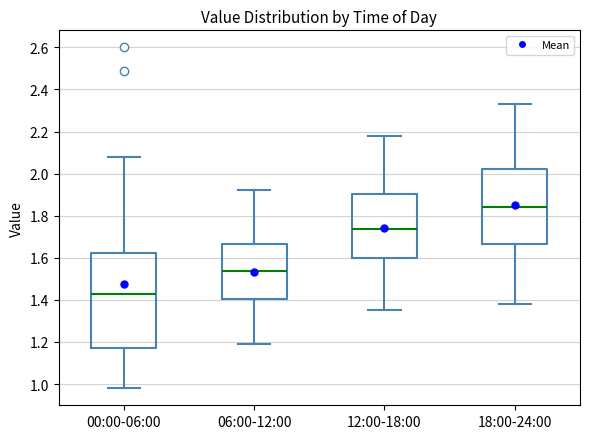

Reading left to right, read every box against the y-axis: the position of its median line, the range the box covers, and the ends of its whiskers. The values are not printed on the chart, so give them approximately, as read against the axis.

00:00-06:00: median 1.44, box 1.18 to 1.62, whiskers 0.98 to 2.08
06:00-12:00: median 1.54, box 1.40 to 1.66, whiskers 1.20 to 1.92
12:00-18:00: median 1.74, box 1.60 to 1.90, whiskers 1.36 to 2.18
18:00-24:00: median 1.84, box 1.66 to 2.02, whiskers 1.38 to 2.34